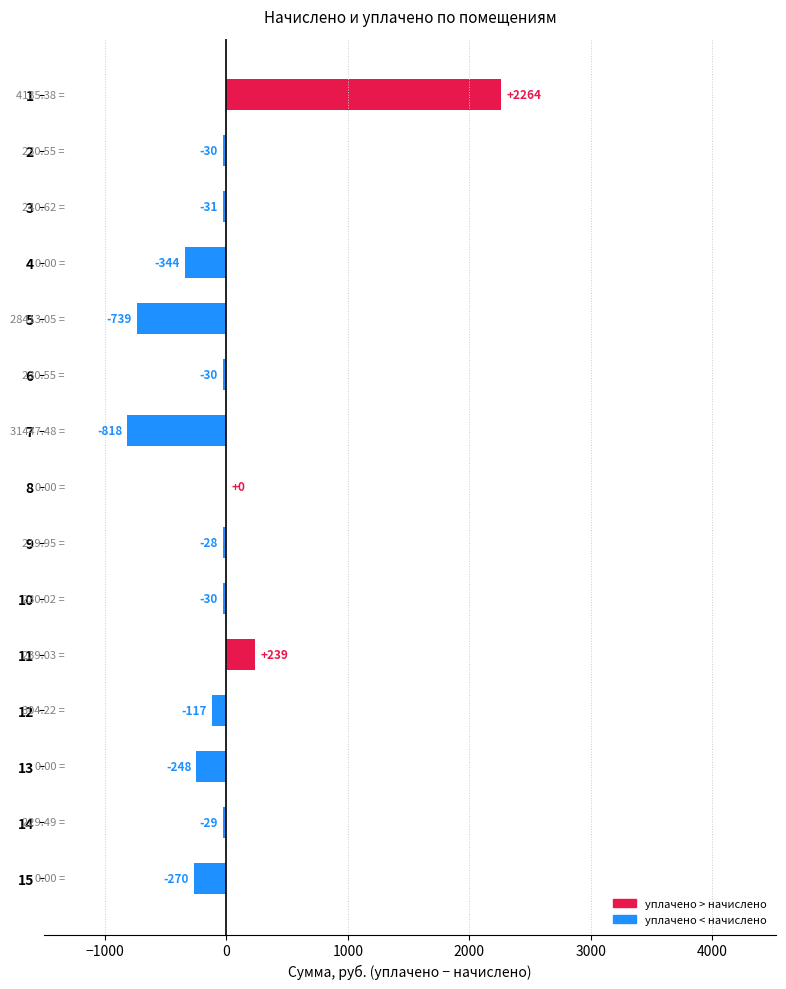

Between 5 and 9, which is larger?

9